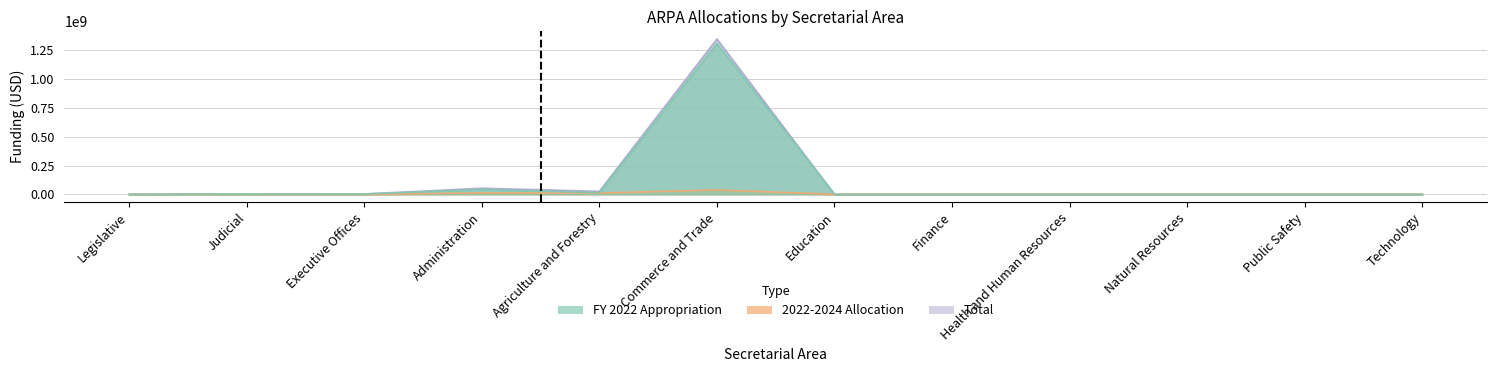

Where does the Total series first go above 375000?

Judicial